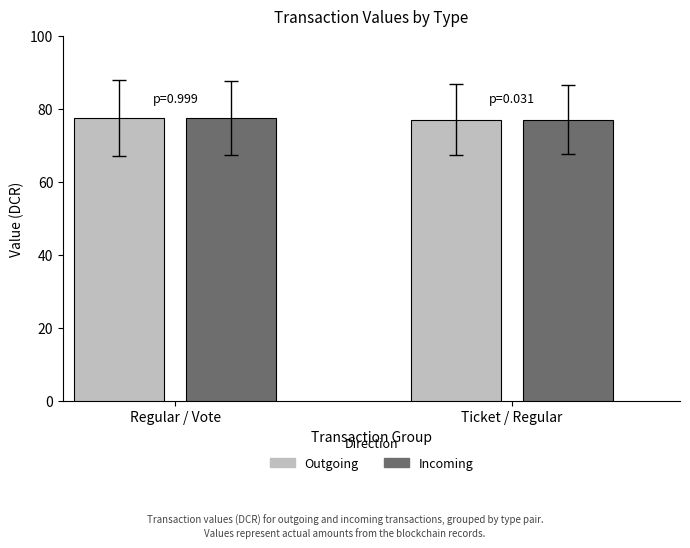

What is the approximate value of Outgoing at Ticket / Regular?

77.1